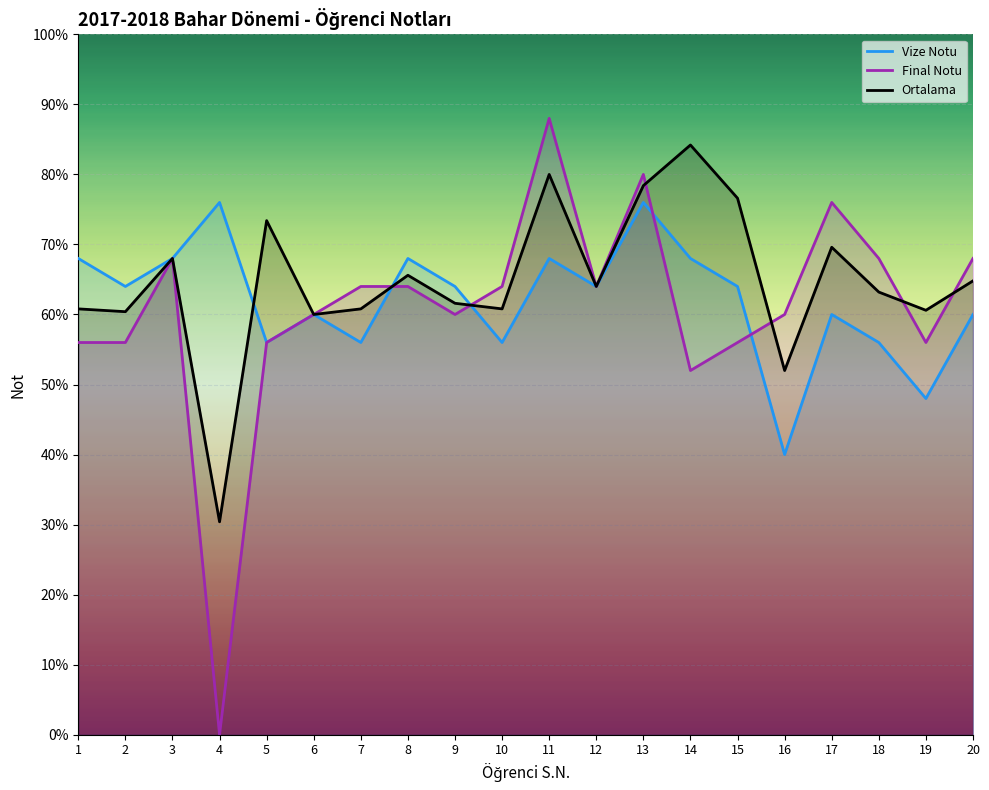

At which category is the sum across all series the highest?

11